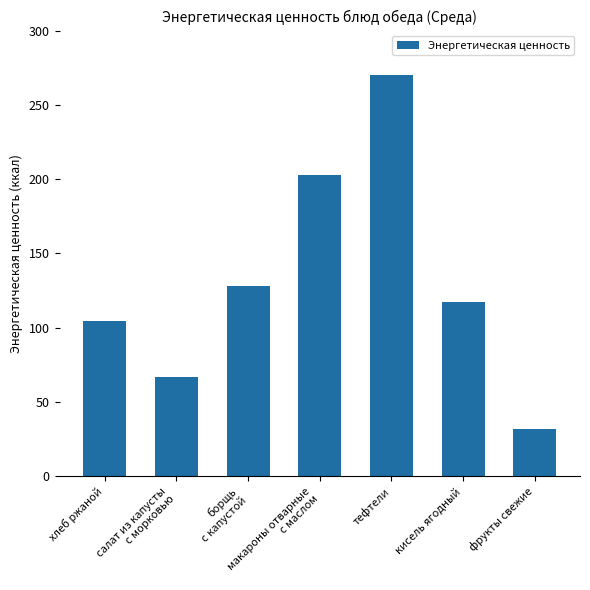

True or false: the data shows 153.4 at тефтели.

False